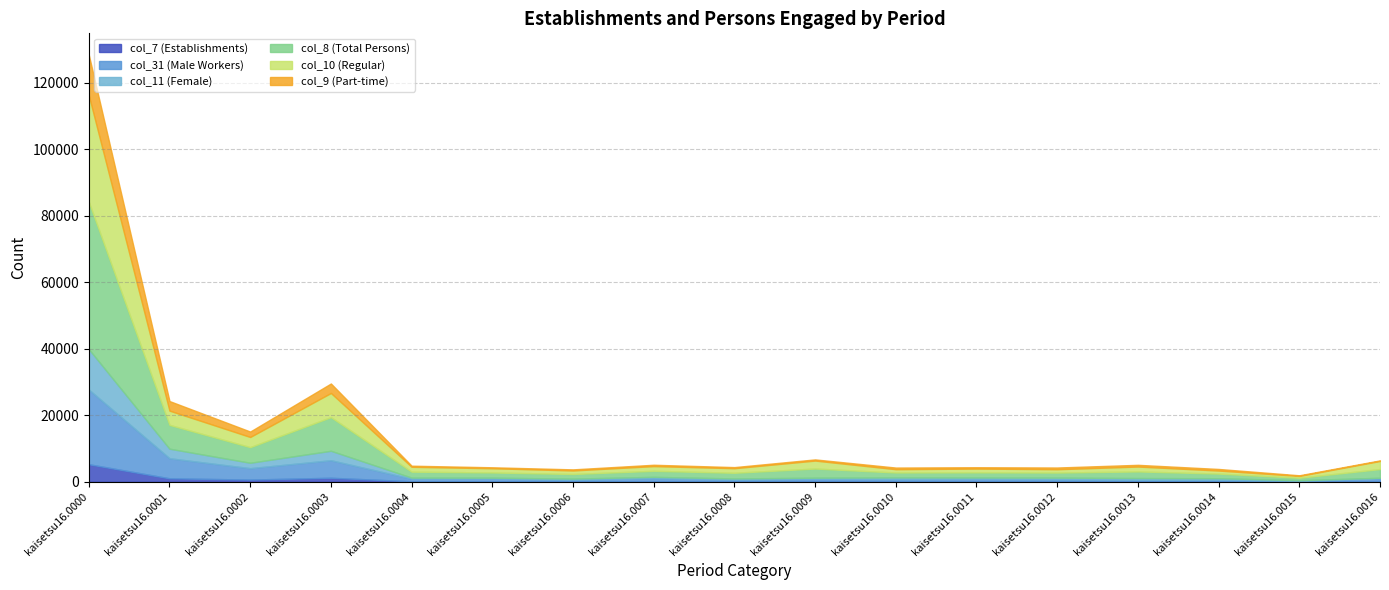

What value does the col_31 (Male Workers) series have at kaisetsu16.0007, to the nearest 100?

900